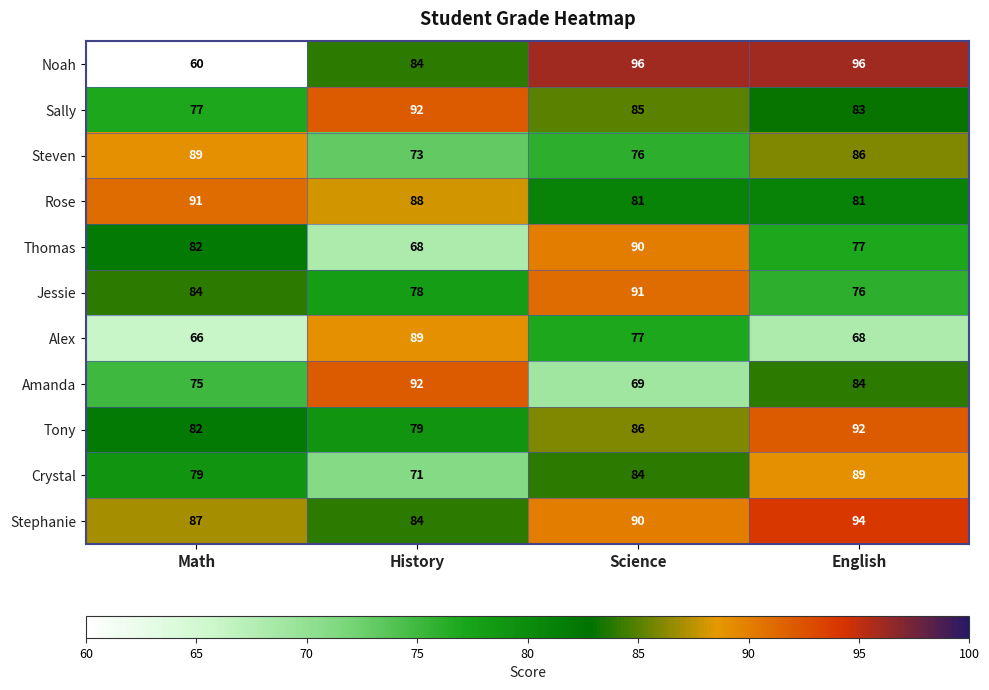

What is the difference between the maximum and minimum values in the Stephanie series?

10